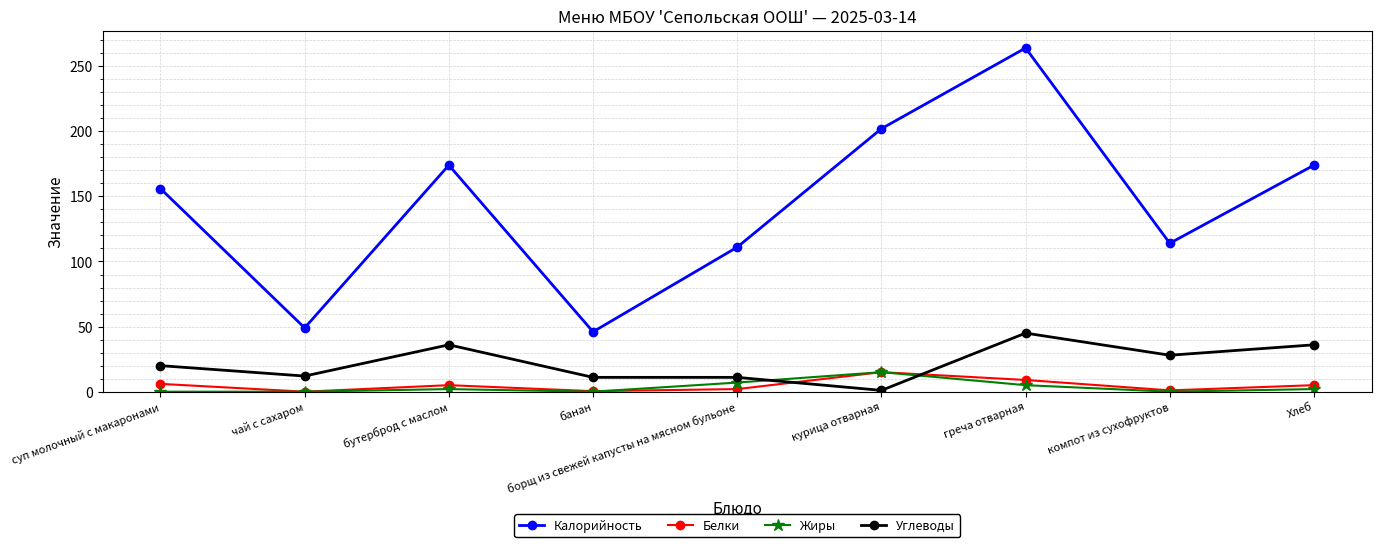

Which category has the highest value across all series?

греча отварная